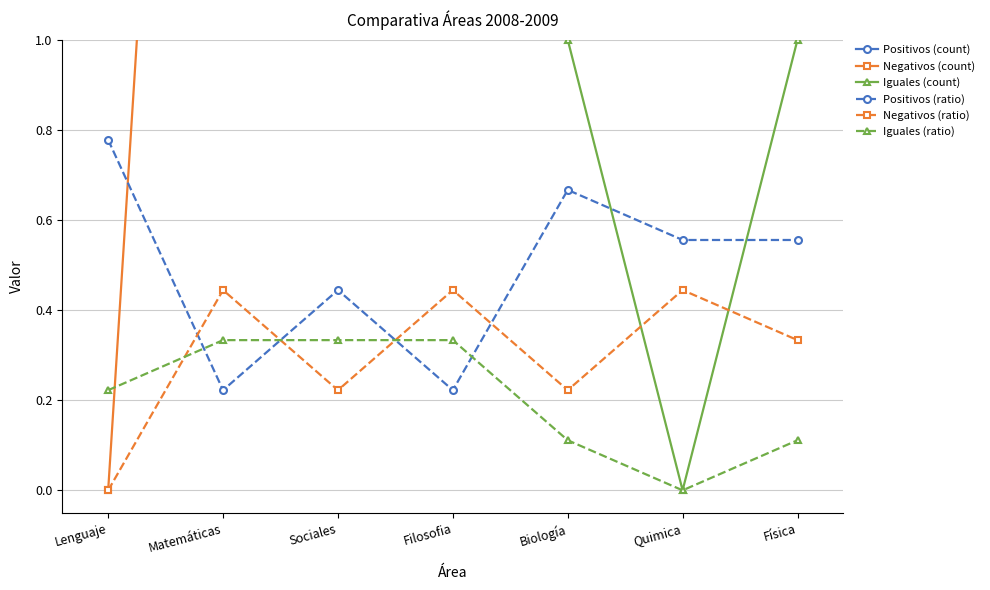

What is the label of the 4th point from the right?

Filosofia